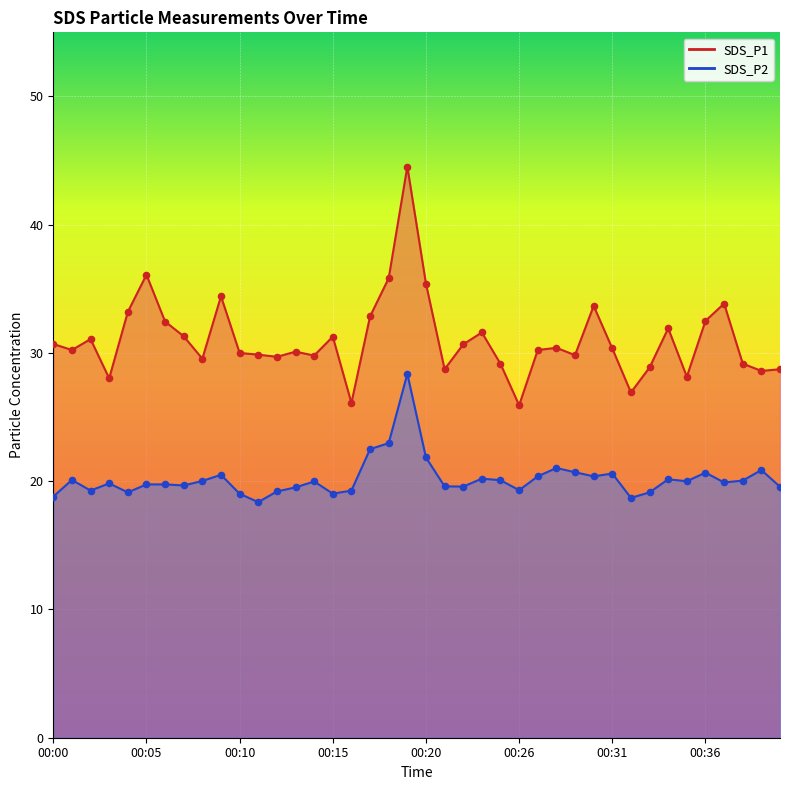

What is the total value across all series at 00:31?

51.0